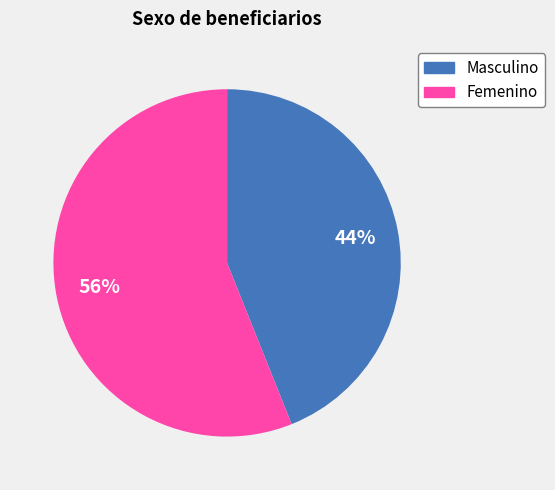

Does Femenino represent more than half of the total?

Yes